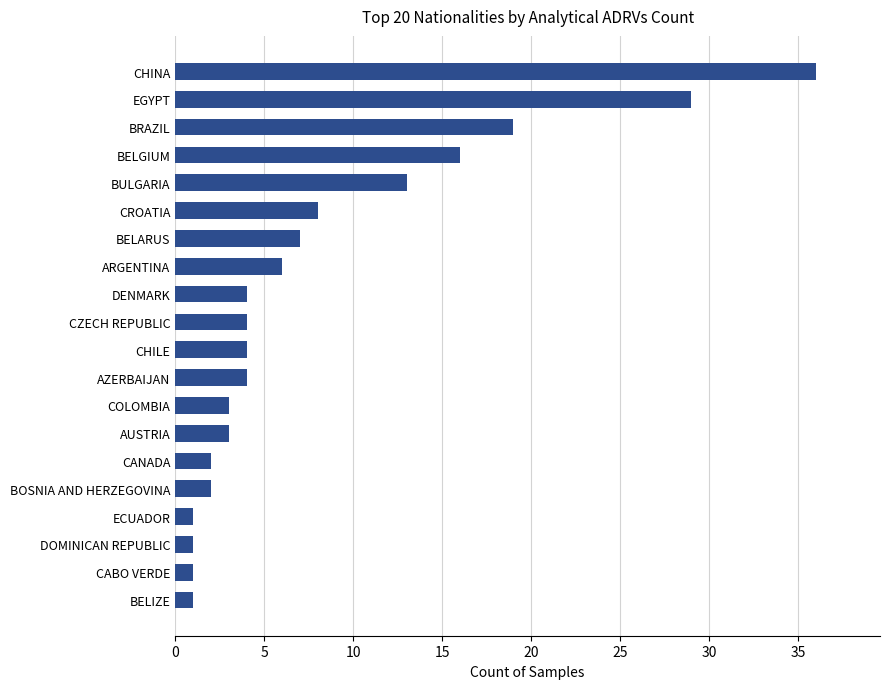

Approximately how many times larger is the value at BULGARIA compared to BOSNIA AND HERZEGOVINA?

6.5